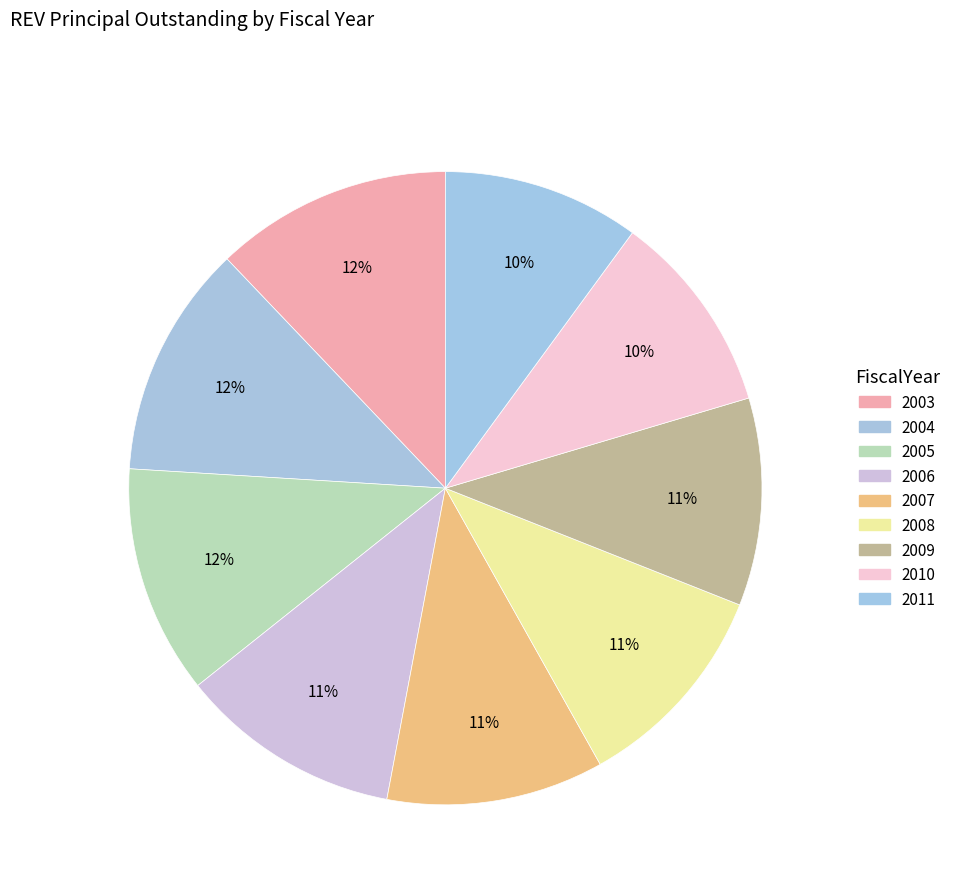

Count the number of slices in the pie.

9